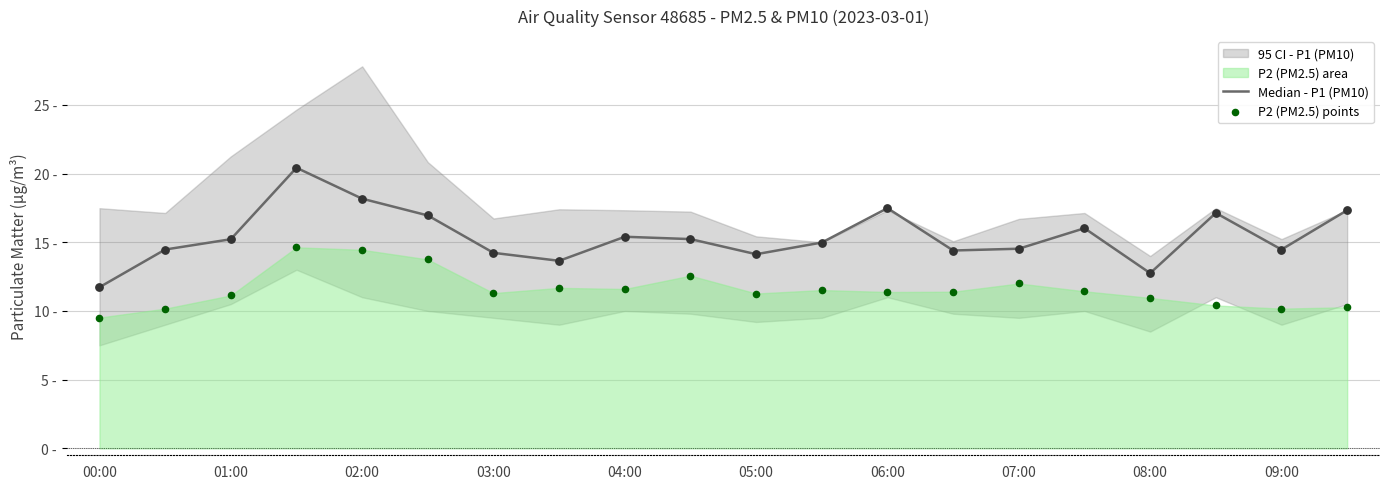

Is the value of Median - P1 (PM10) at 05:00 greater than the value of P2 (PM2.5) points at 05:00?

Yes